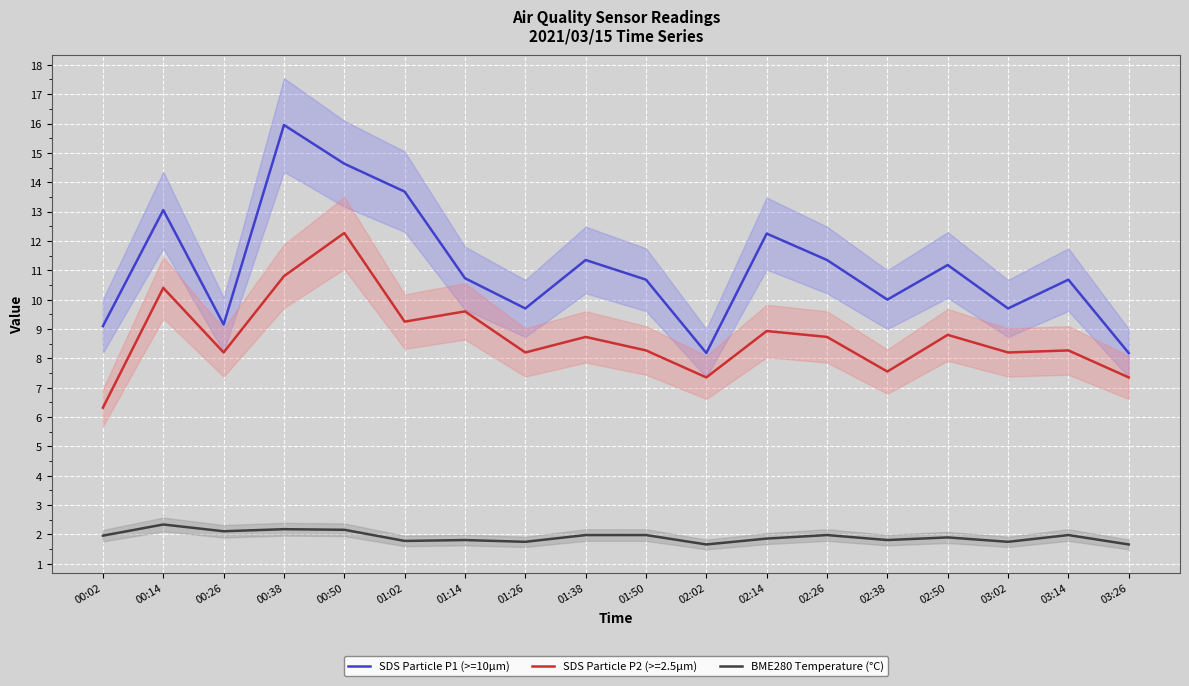

What are all the series names shown in the legend?

SDS Particle P1 (>=10µm), BME280 Temperature (°C)